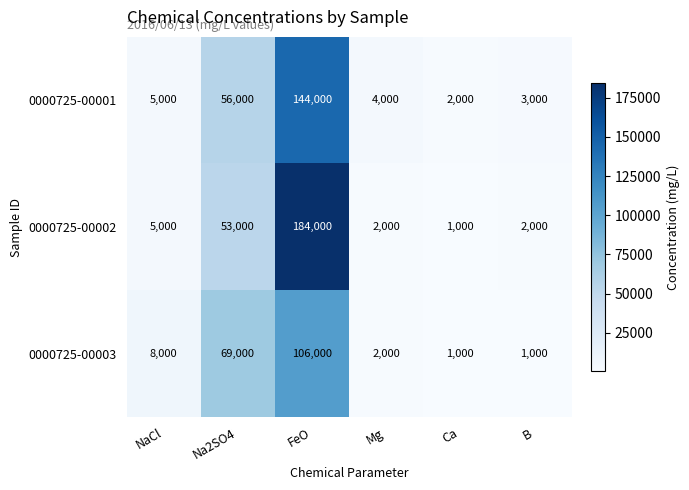

What is the difference between the second highest and minimum values in the 0000725-00003 series?

68000